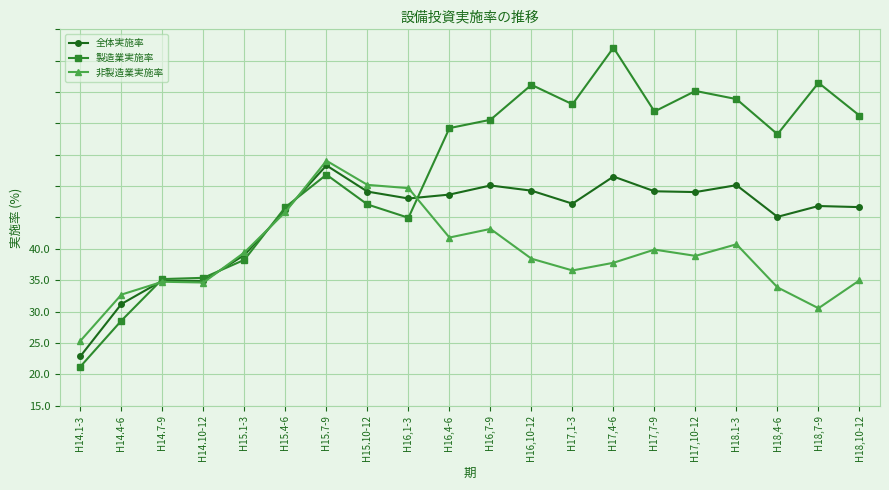

Does the chart have visible grid lines?

Yes